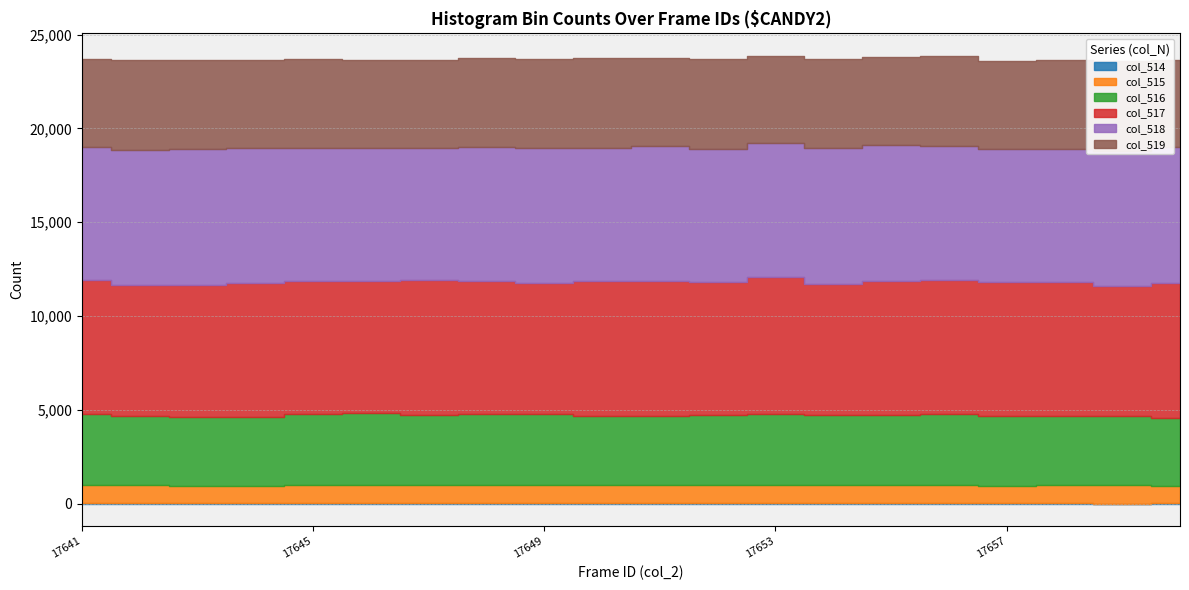

Which label corresponds to the largest value in the chart?

17653